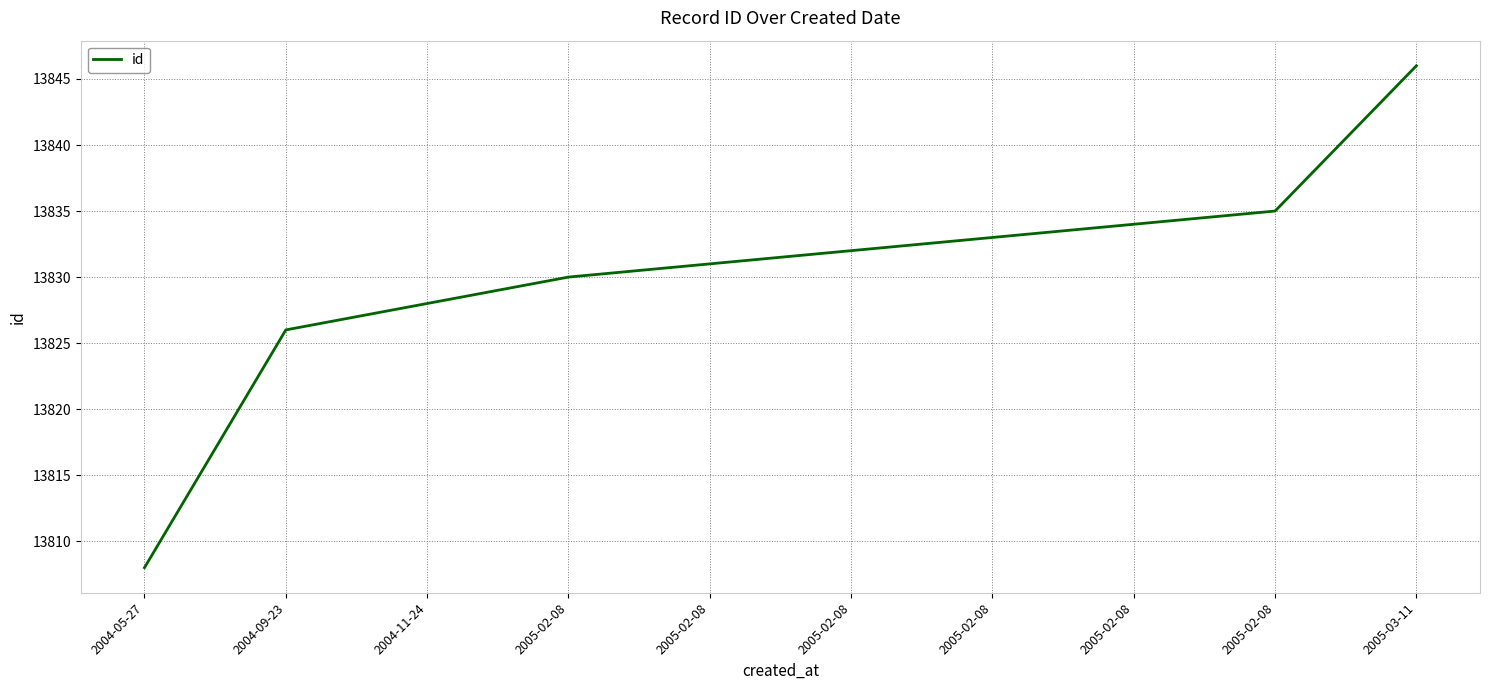

What is the value of the 1st point from the left?

13808